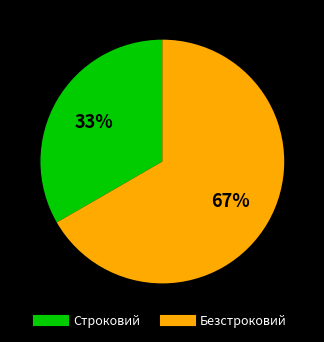

The Безстроковий slice represents 78% of the pie. True or false?

False